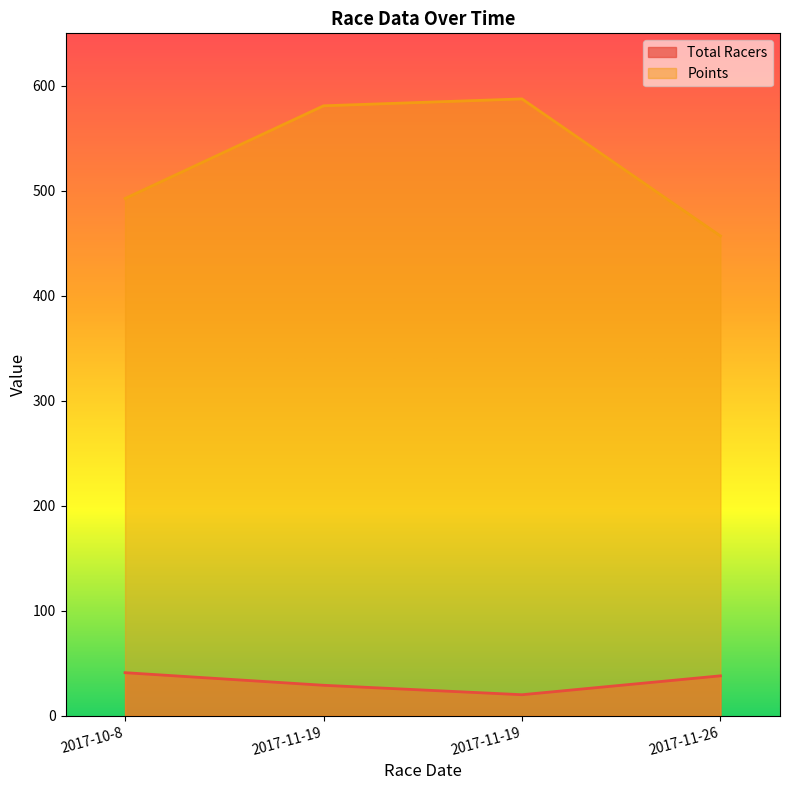

What is the difference between the Total Racers values at 2017-10-8 and 2017-11-19?

12.0